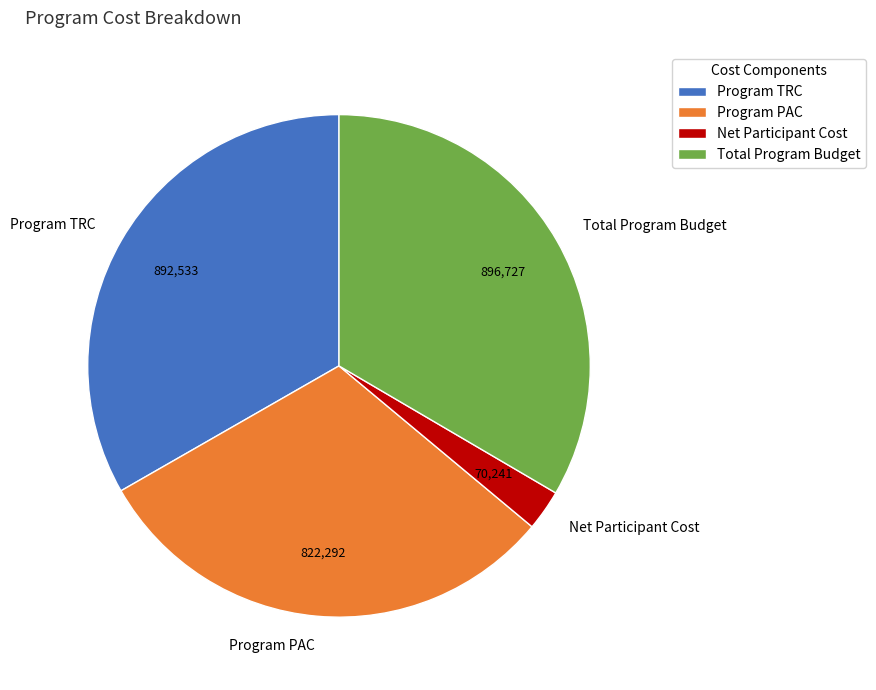

Is there a majority slice in this chart?

No